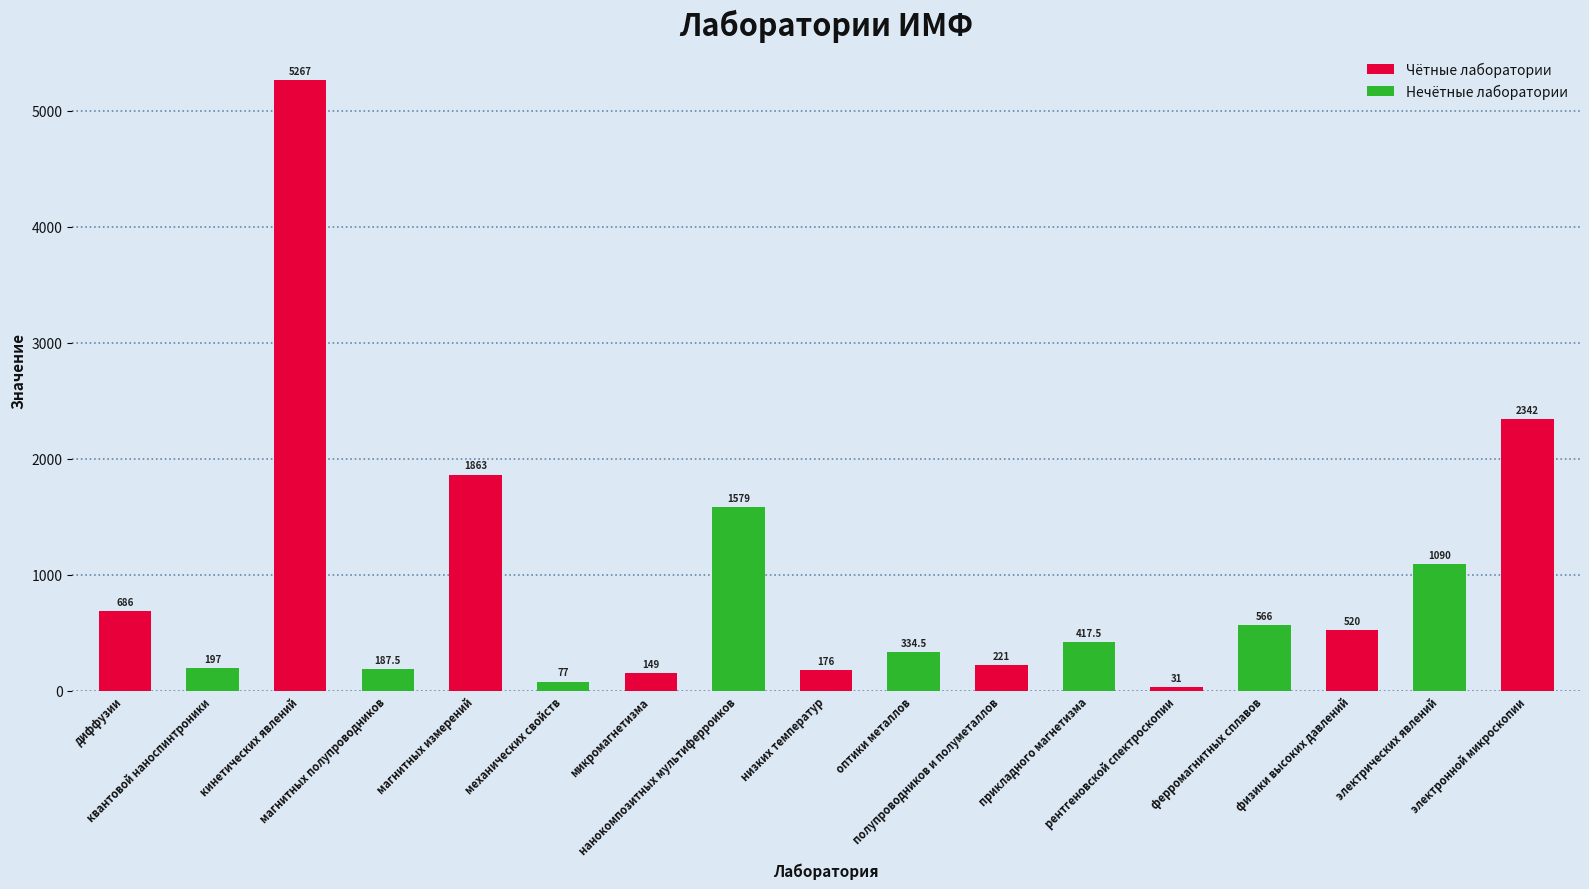

What is the average value of the Чётные лаборатории series?

1251